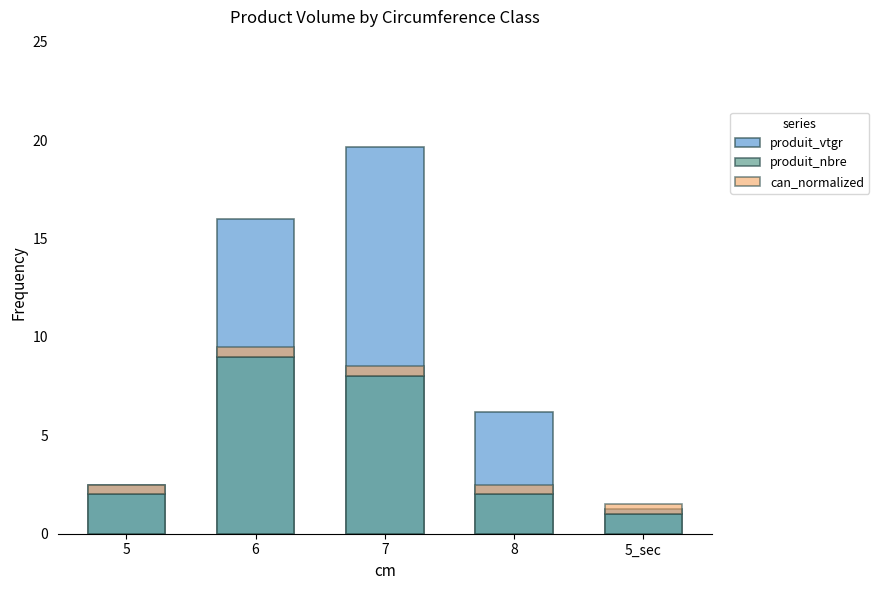

How many bars are there in total?

15